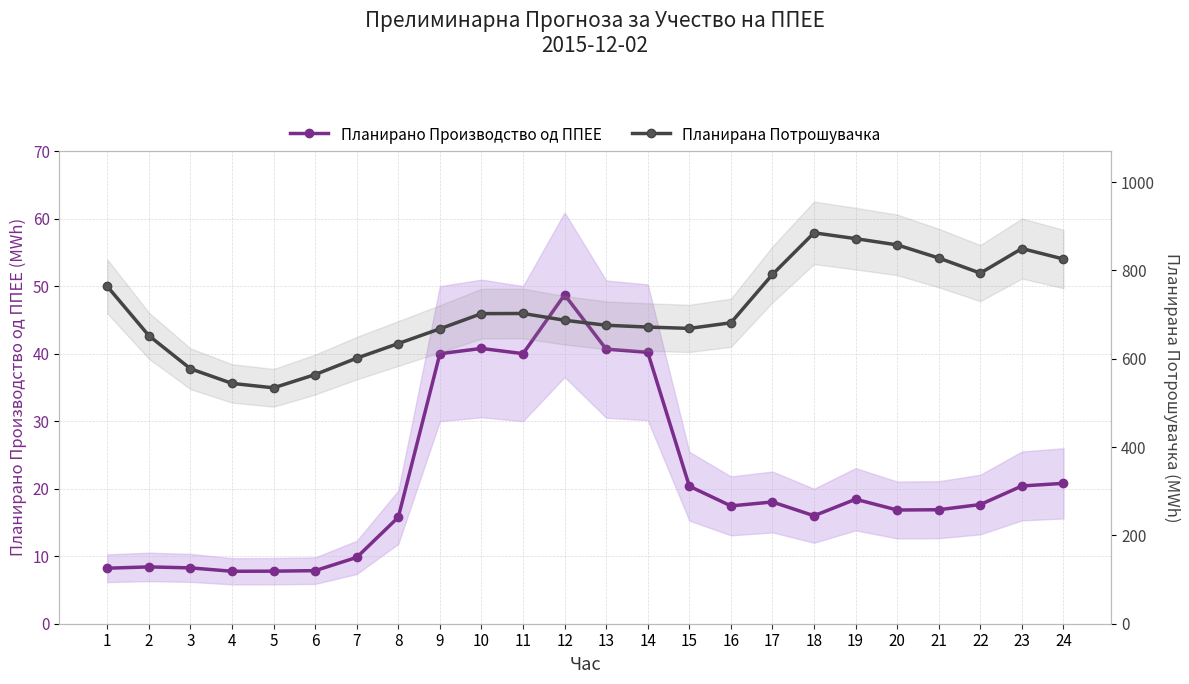

At how many categories does at least one series exceed 653?

17